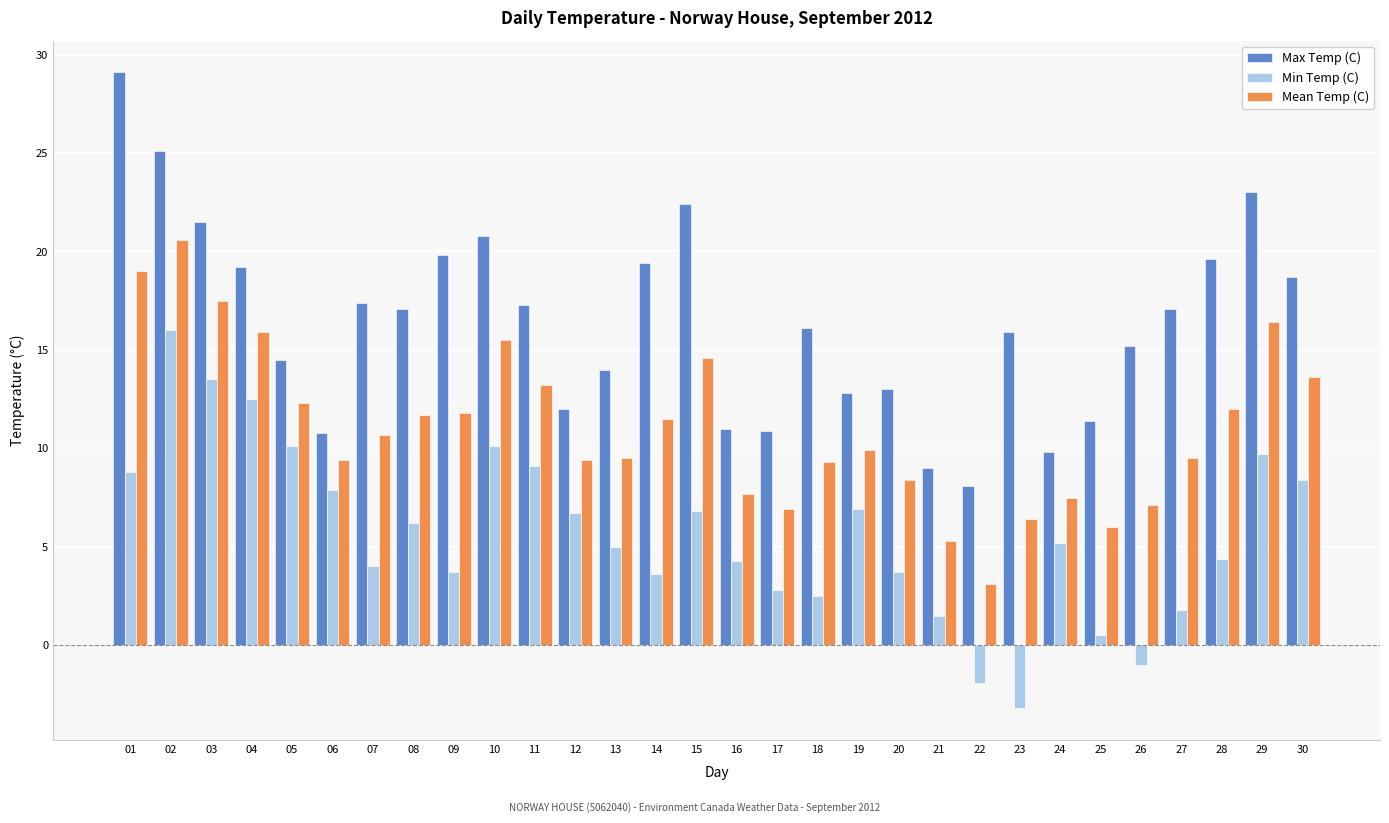

What is the sum of the Min Temp (C) values at 11 and 02?

25.1